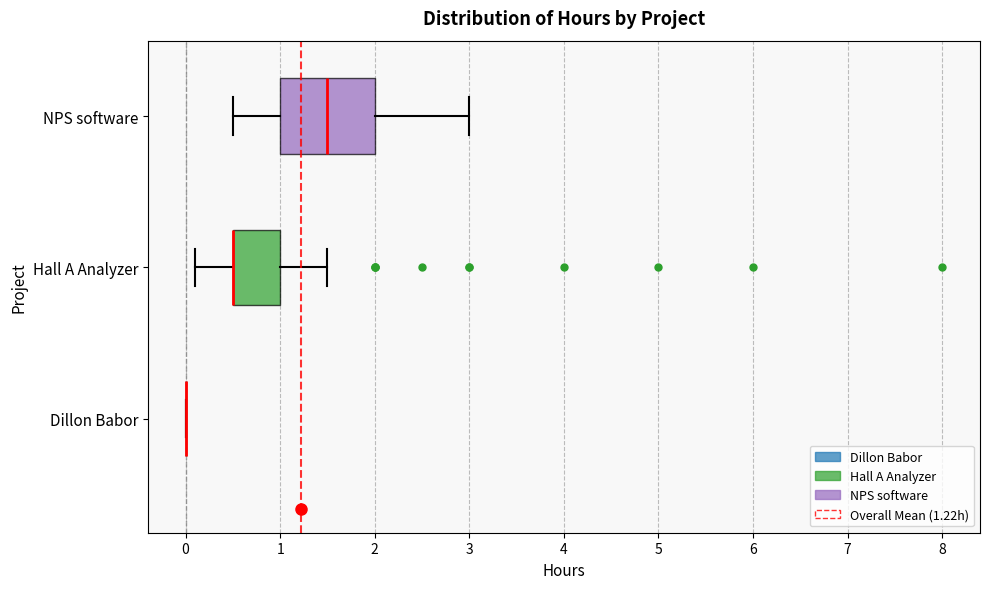

Reading bottom to top, read every box against the x-axis: the position of its median line, the range the box covers, and the ends of its whiskers. The values are not printed on the chart, so give them approximately, as read against the axis.

Dillon Babor: box collapsed to a line at 0.0, whiskers 0.0 to 0.0
Hall A Analyzer: median 0.5 (drawn on the box's left edge), box 0.5 to 1.0, whiskers 0.1 to 1.5
NPS software: median 1.5, box 1.0 to 2.0, whiskers 0.5 to 3.0